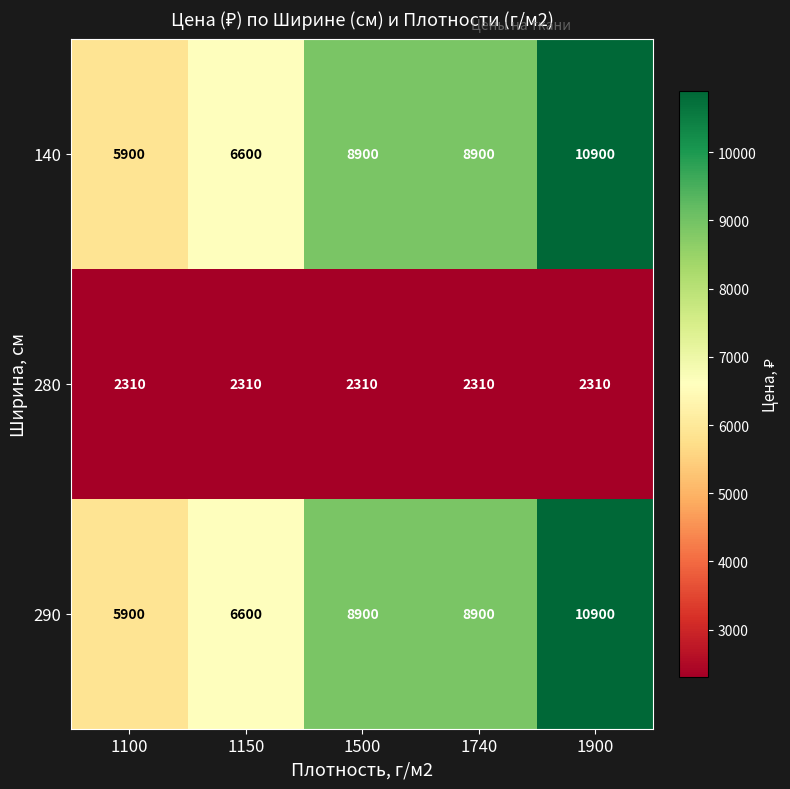

What is the smallest value displayed?

2310